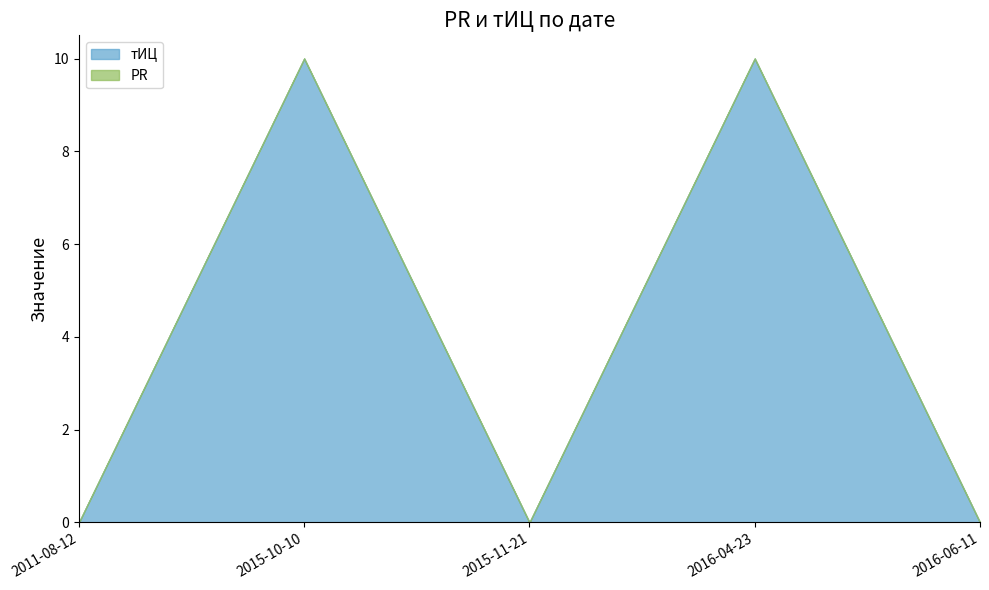

True or false: PR and тИЦ intersect in this chart.

False